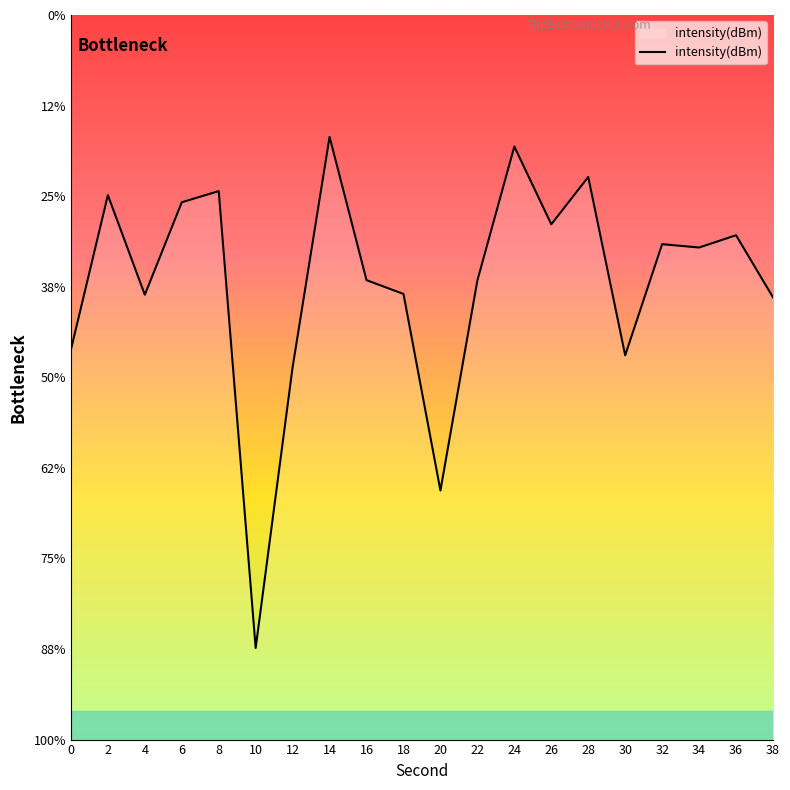

How many interior local peaks (higher than both neighbors) does the data have?

7